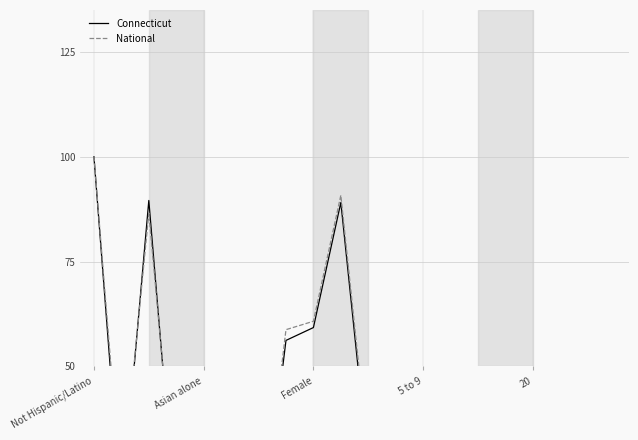

At which label does National first exceed 8?

Not Hispanic/Latino